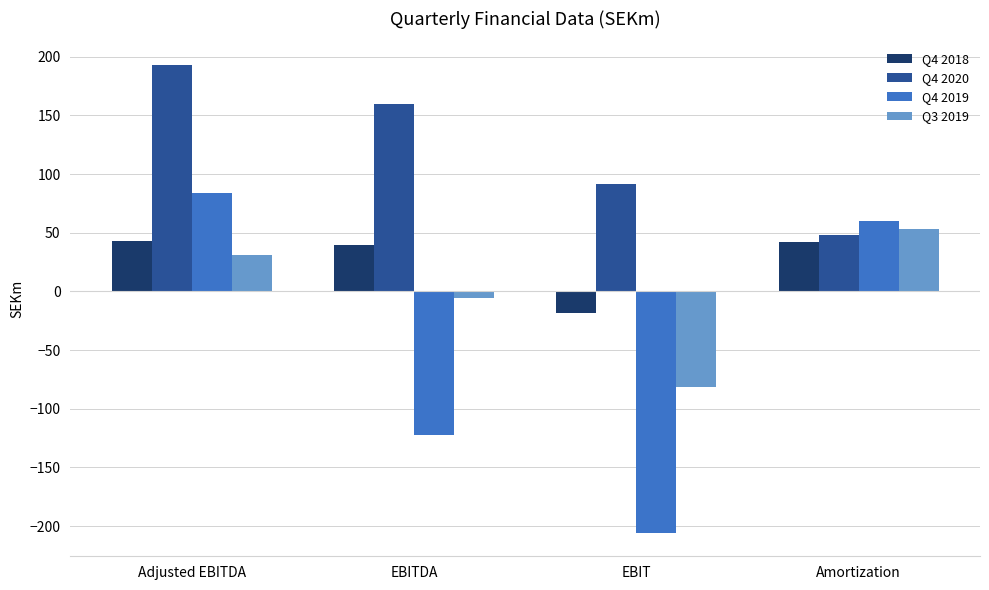

What is the total value across all series at EBIT?

-214.2